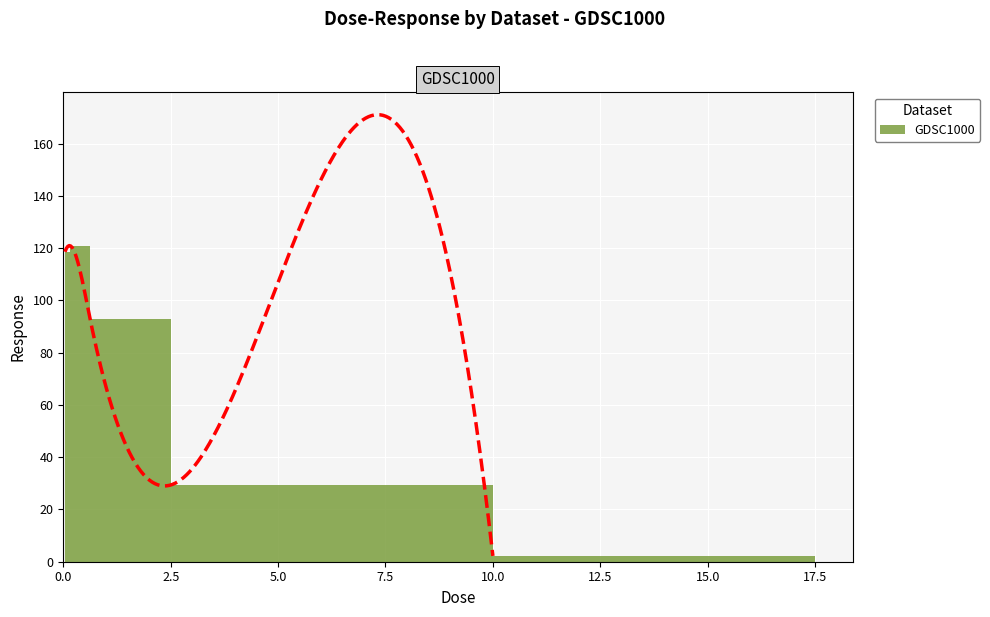

Reading left to right, list all the values displayed in this chart.

118.6	120.9	92.8	29.4	2.2